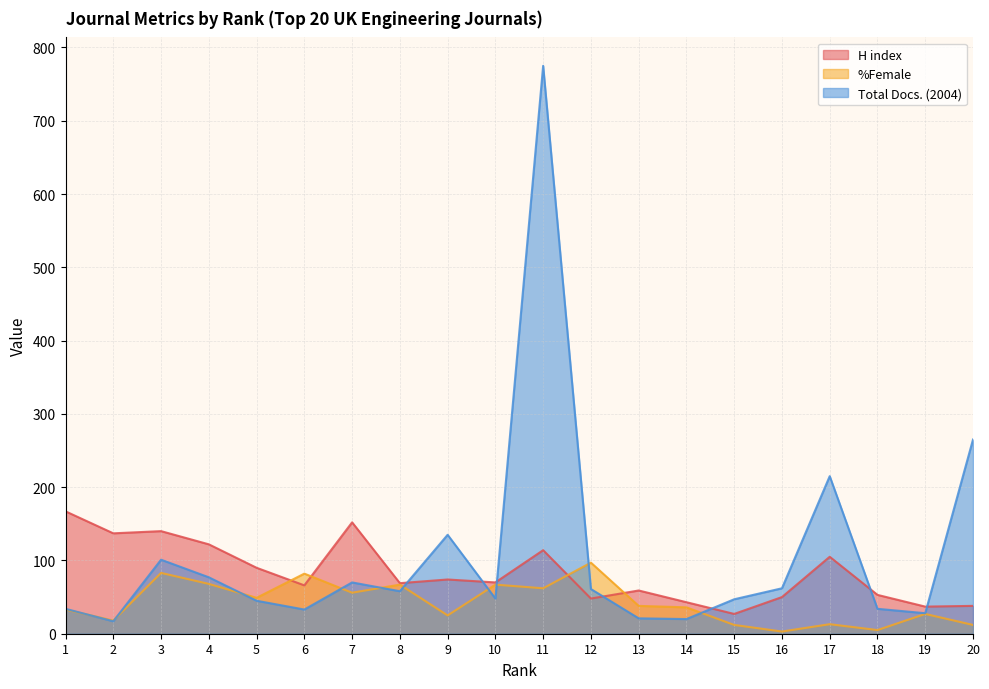

Reading right to left, transcribe all the data shown in this chart.

H index: 20=38	19=37	18=53	17=105	16=50	15=27	14=43	13=59	12=48	11=114	10=70	9=74	8=69	7=152	6=66	5=90	4=122	3=140	2=137	1=167
%Female: 20=12	19=27	18=5	17=13	16=3	15=12	14=36	13=38	12=97	11=62	10=67	9=25	8=67	7=56	6=82	5=49	4=68	3=83	2=18	1=33
Total Docs. (2004): 20=265	19=28	18=34	17=215	16=62	15=47	14=20	13=21	12=61	11=775	10=48	9=135	8=58	7=70	6=33	5=45	4=77	3=101	2=17	1=34